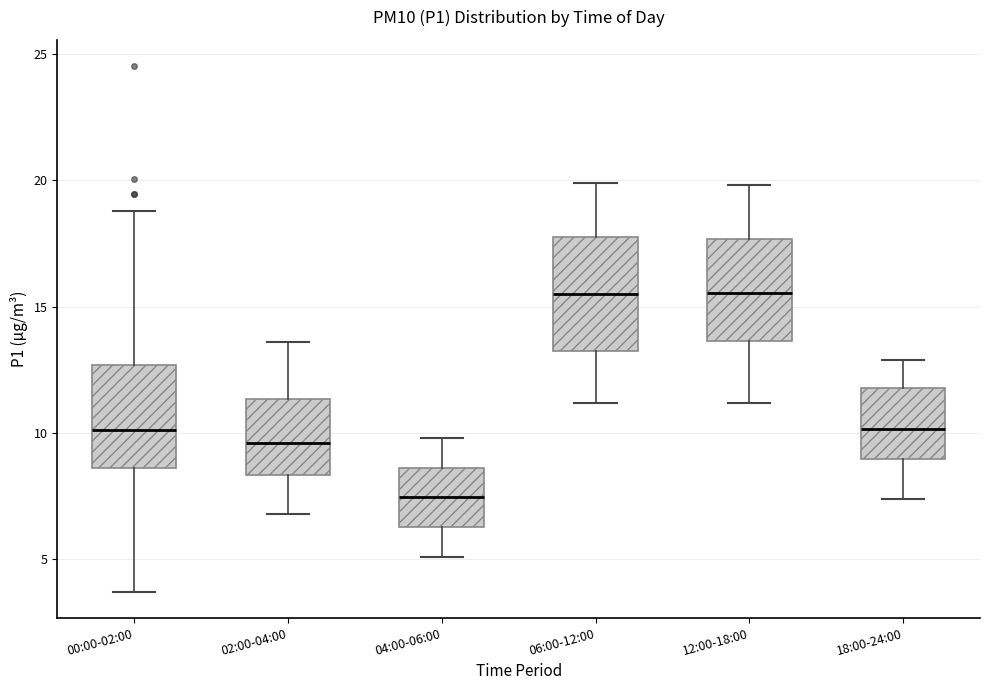

Reading left to right, transcribe this box plot: for each box, give where its median line is, the range the box spans, and where its two whiskers end, as read against the y-axis. The values are not printed on the chart, so give them approximately, as read against the axis.

00:00-02:00: median 10.0, box 8.5 to 12.5, whiskers 3.5 to 19.0
02:00-04:00: median 9.5, box 8.5 to 11.5, whiskers 7.0 to 13.5
04:00-06:00: median 7.5, box 6.5 to 8.5, whiskers 5.0 to 10.0
06:00-12:00: median 15.5, box 13.5 to 18.0, whiskers 11.0 to 20.0
12:00-18:00: median 15.5, box 13.5 to 17.5, whiskers 11.0 to 20.0
18:00-24:00: median 10.0, box 9.0 to 12.0, whiskers 7.5 to 13.0